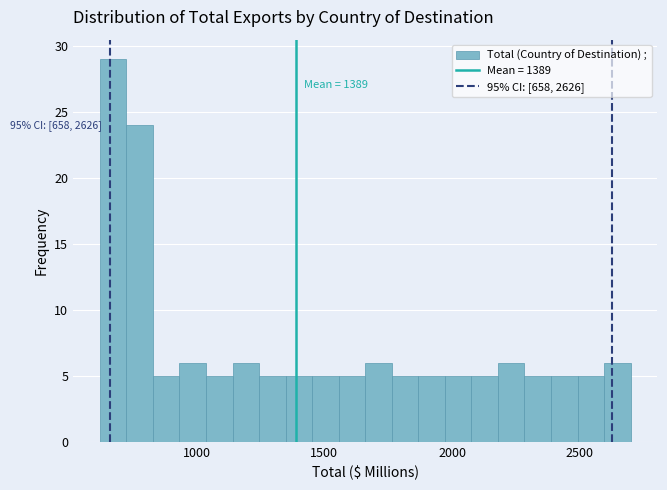

Read against the x-axis, roughly where is the centre of the tallest bar?

650